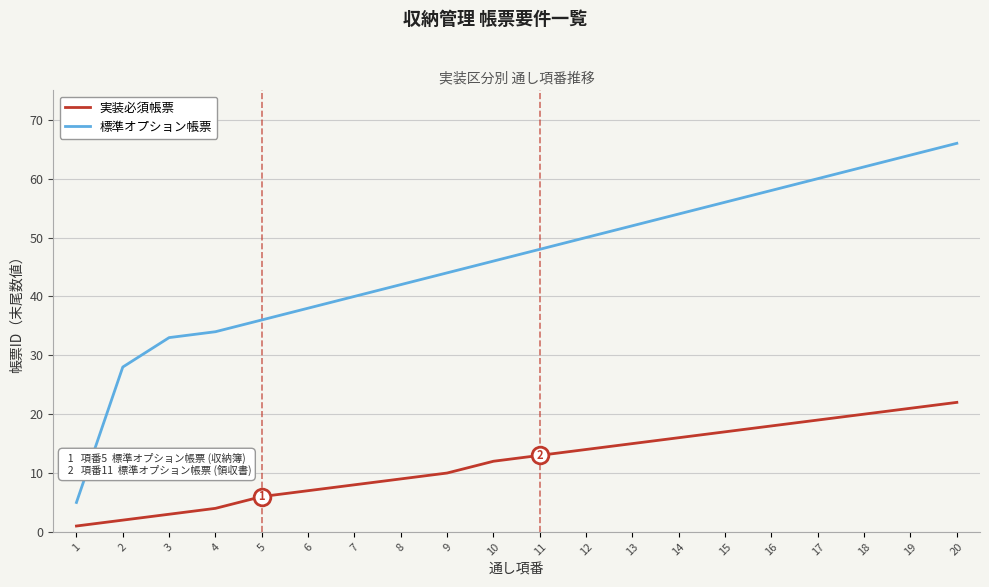

Rank the series by their maximum value, from lowest to highest.

実装必須帳票, 標準オプション帳票